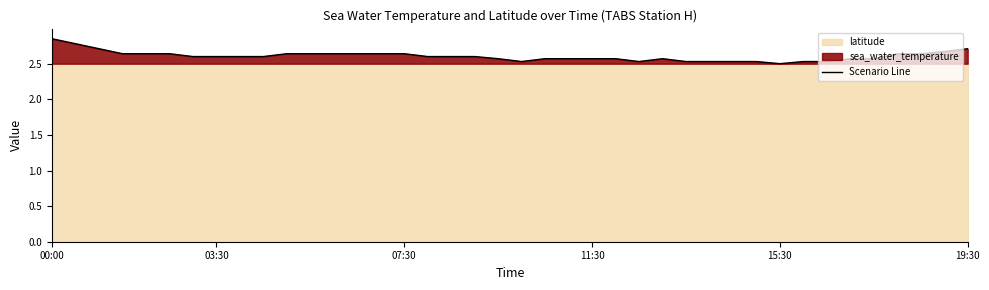

At which category does the data reach its first local valley?

20